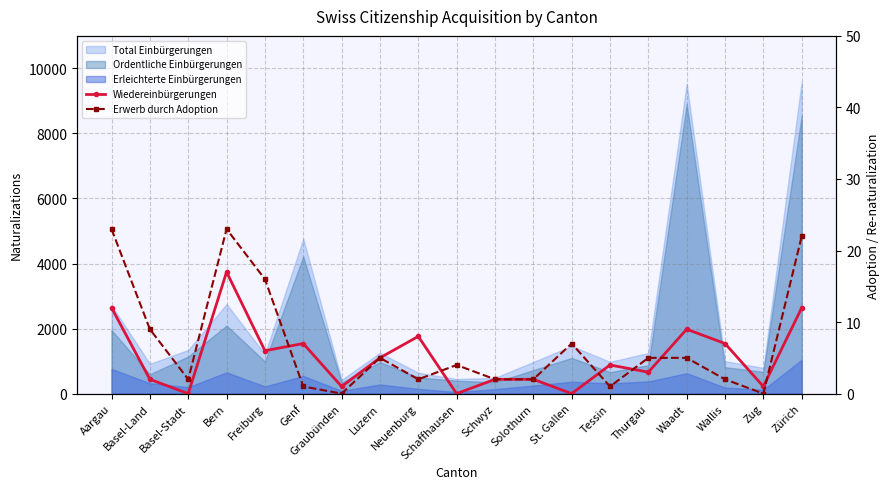

How many lines are shown in the chart?

2